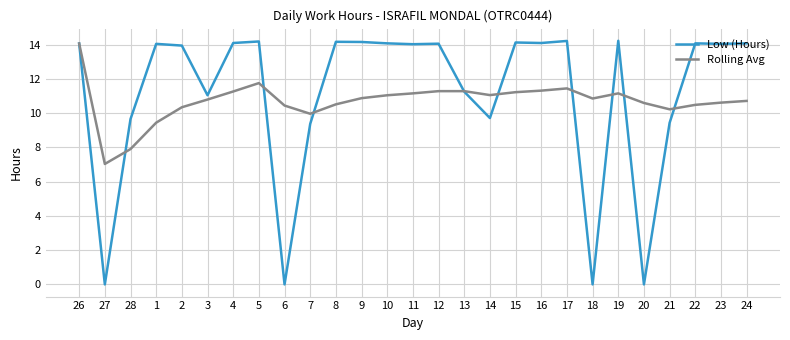

Read the Low (Hours) value at 4.

14.1